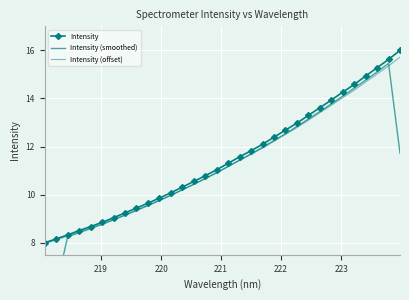

List the series in order of their overall mean, lowest first.

Intensity (smoothed), Intensity (offset), Intensity